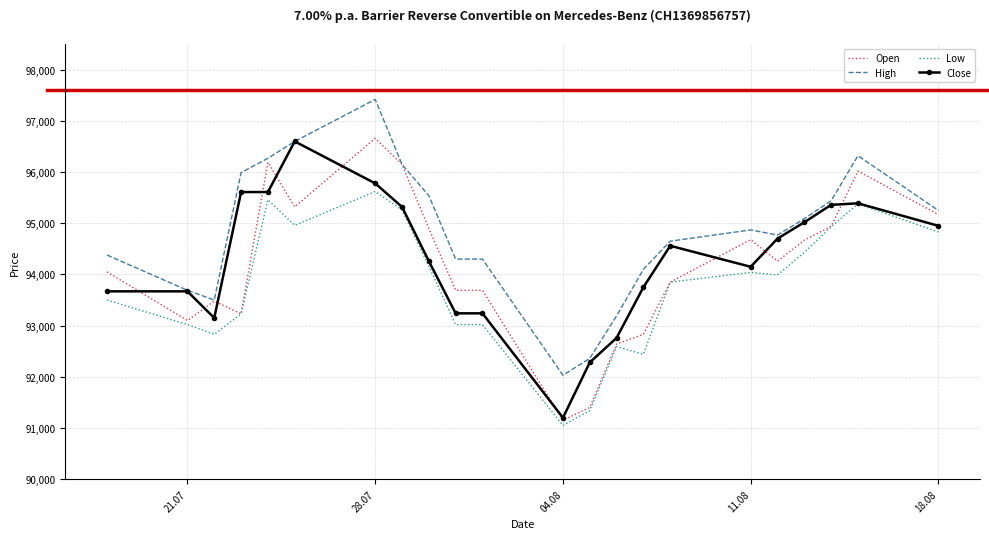

True or false: High and Low cross at least once.

False